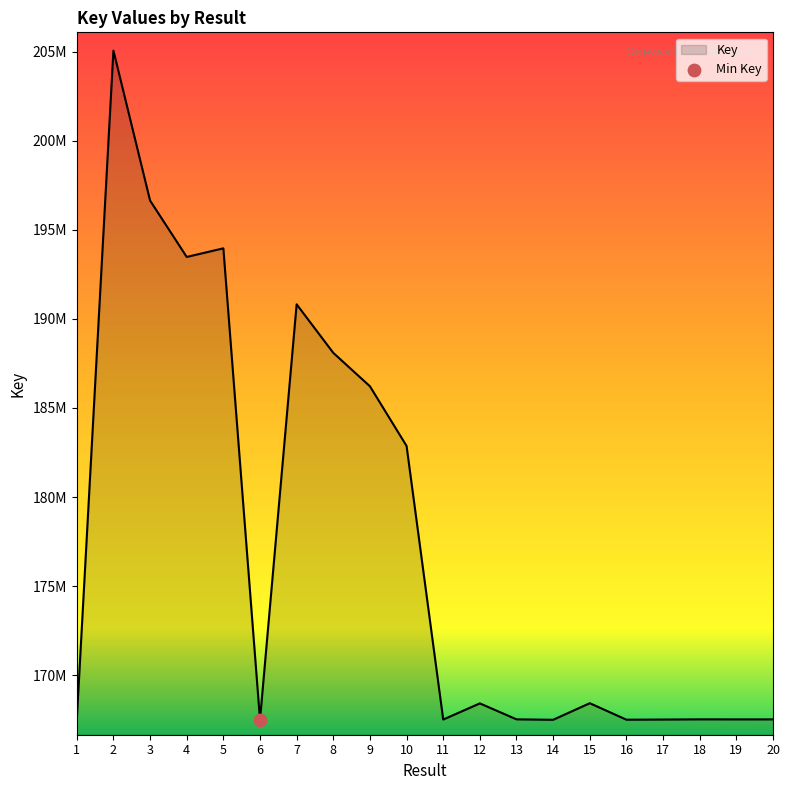

What is the change in value from 7 to 20?

-23301918